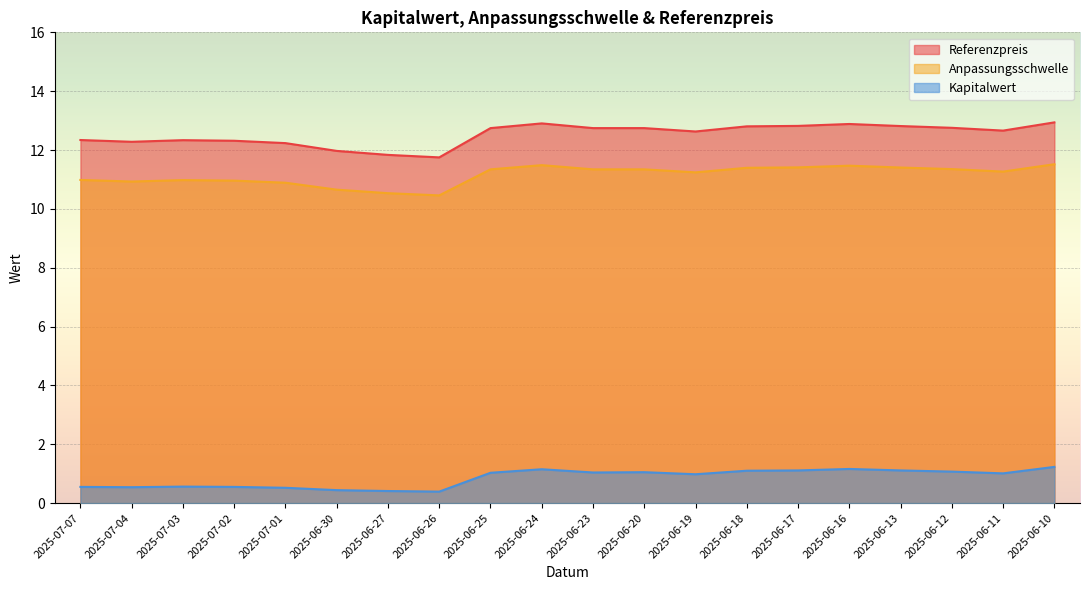

True or false: Anpassungsschwelle and Kapitalwert cross at least once.

False